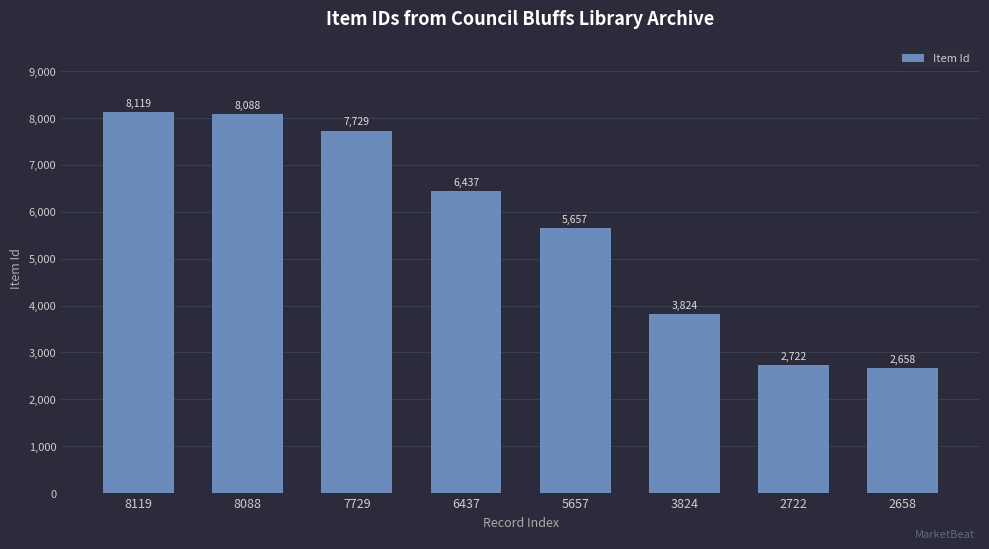

Which label corresponds to the largest value in the chart?

8119